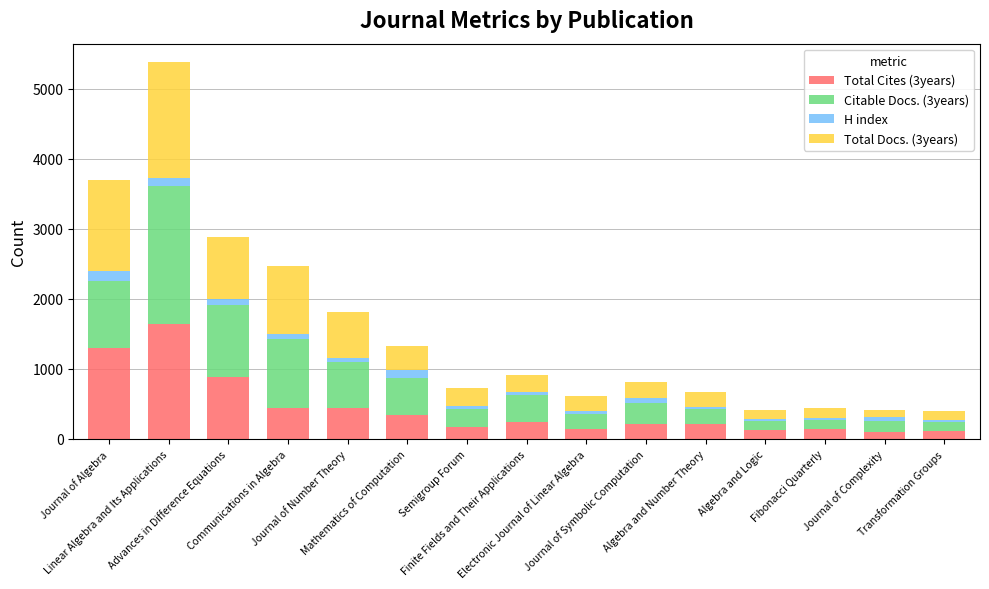

How many distinct data groups are displayed?

4